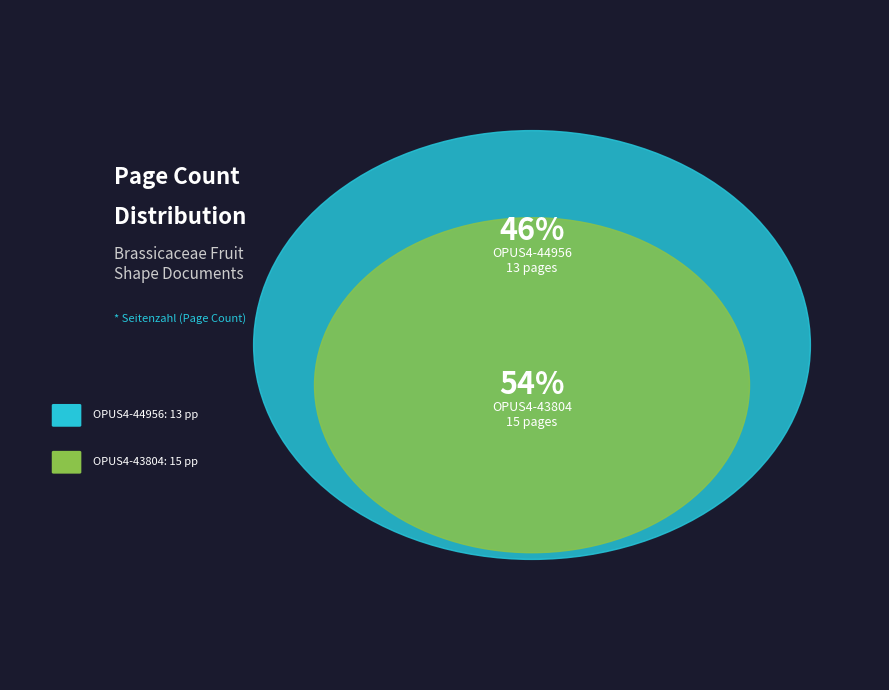

To the nearest percent, what is the combined percentage of OPUS4-43804 and OPUS4-44956?

100%